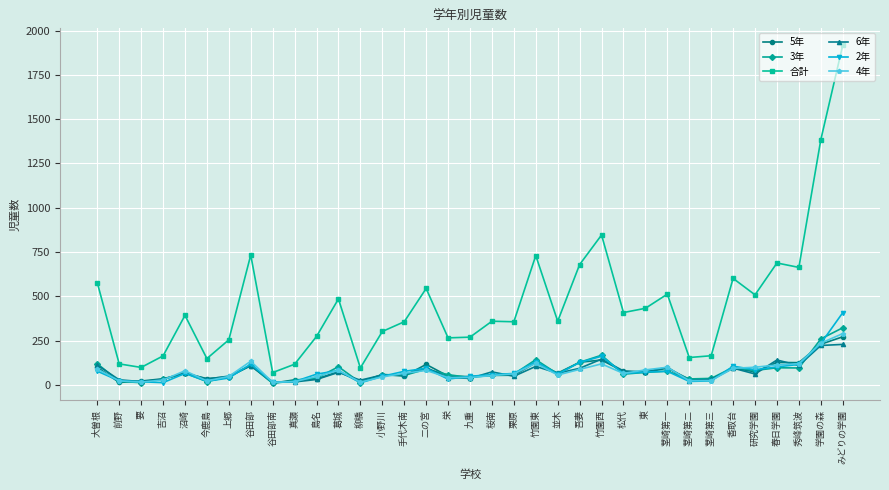

Is the value of 5年 at 香取台 greater than the value of 6年 at 谷田部南?

Yes